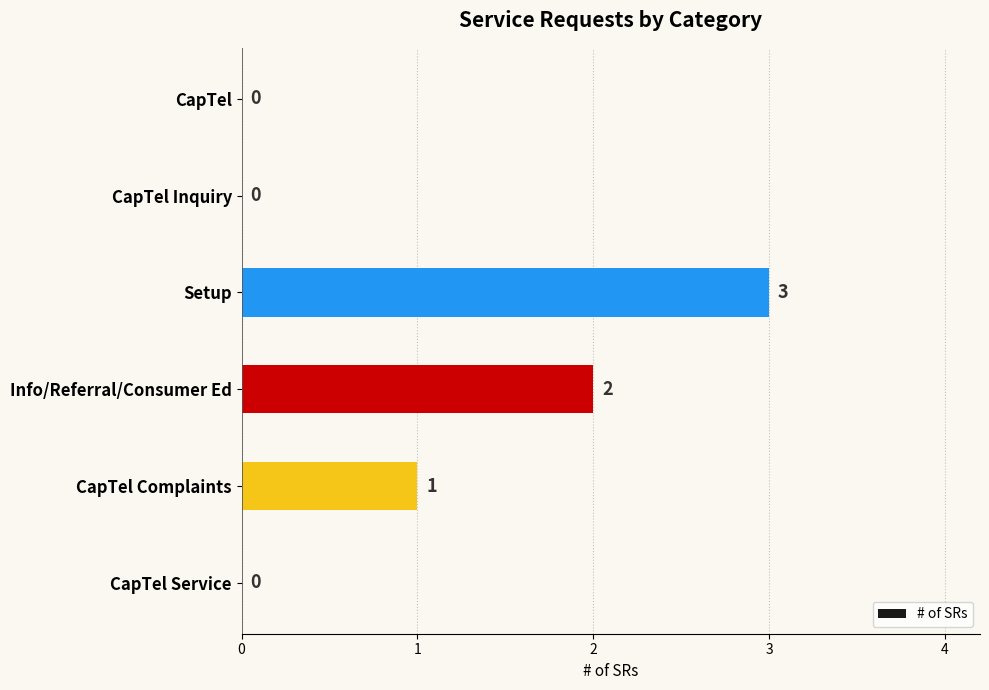

At which category does the chart reach its peak across all series?

Setup